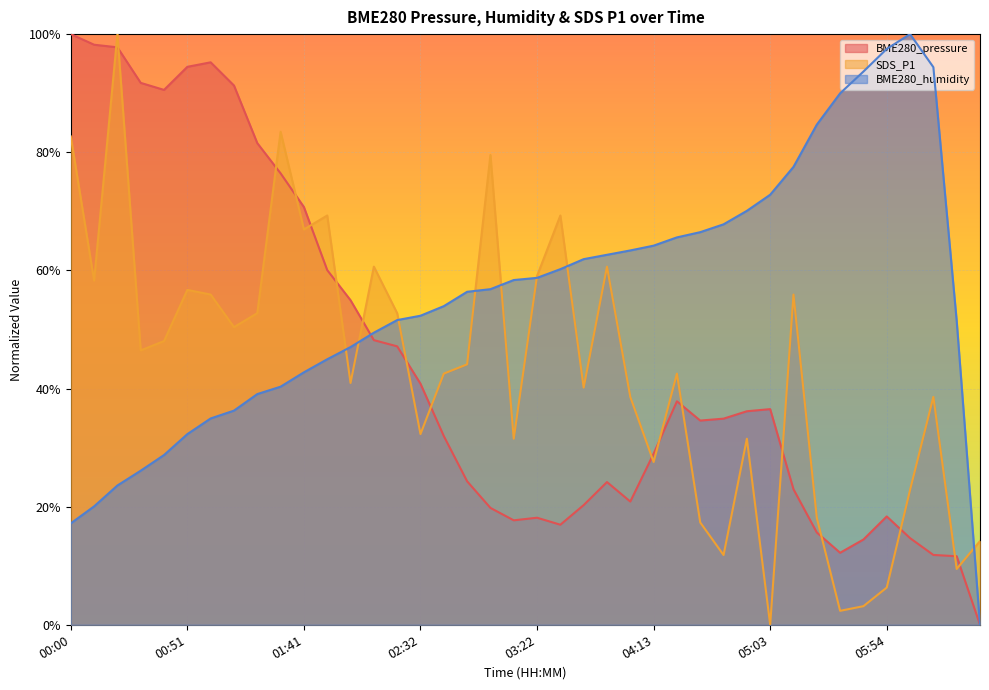

Which category has the lowest value across all series?

06:34